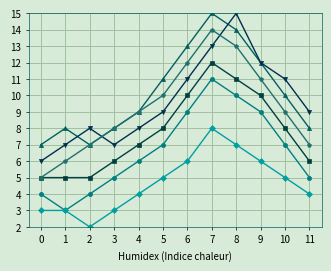

What is the total value across all series at 1?

32